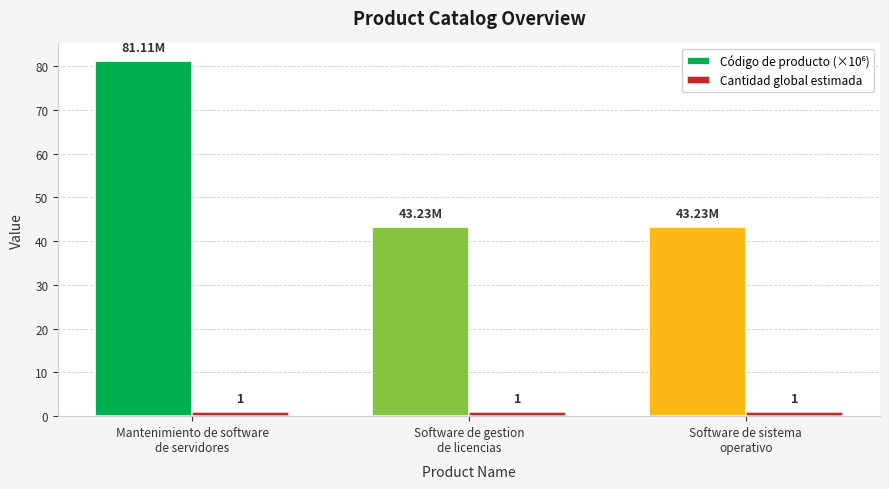

What is the average value of the Cantidad global estimada series?

1.0